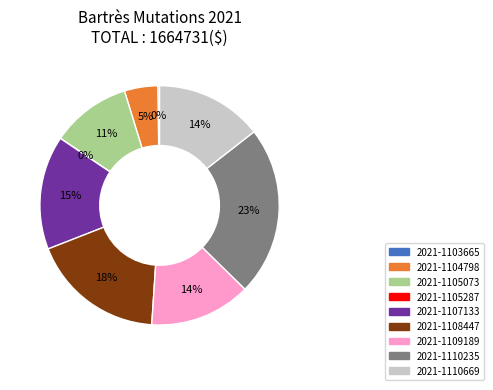

Between 2021-1110235 and 2021-1110669, which is larger?

2021-1110235